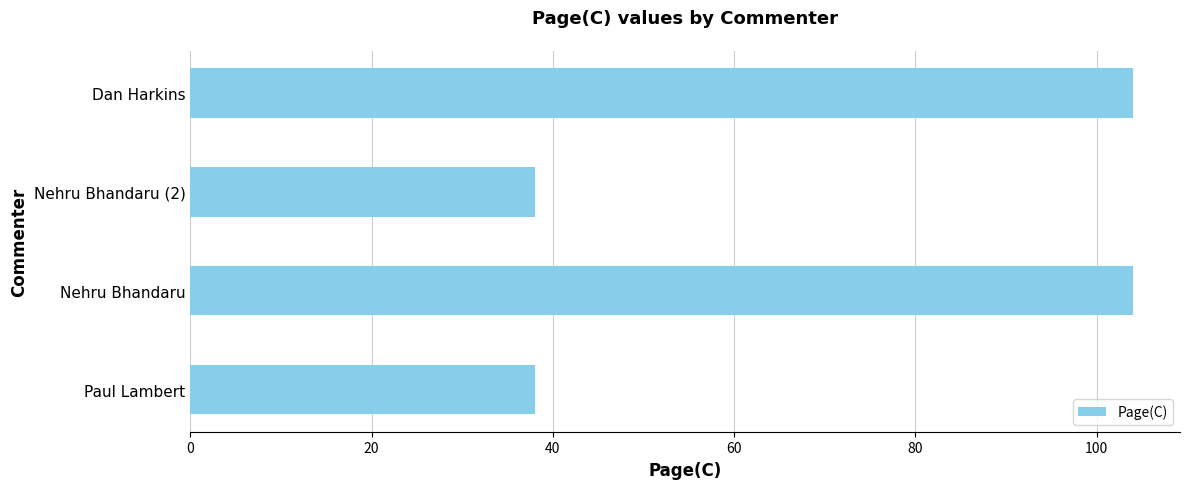

How many values are between 38 and 104?

4